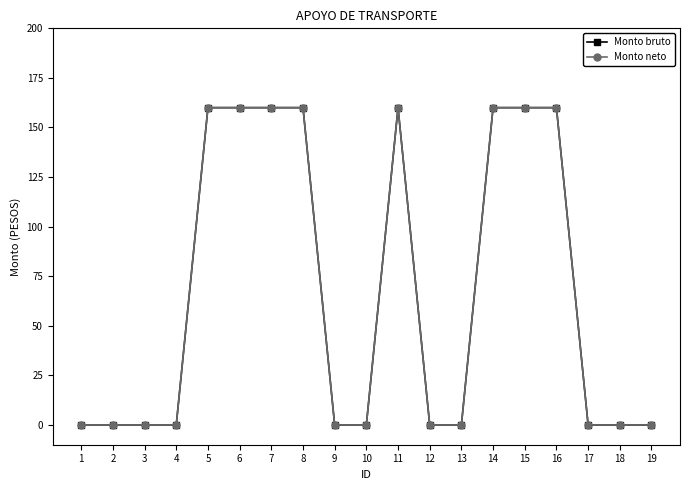

Does the chart have visible grid lines?

No